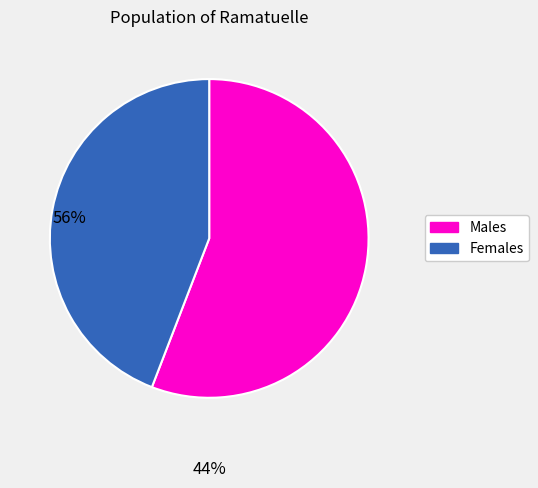

Is there any slice that represents more than half of the pie?

Yes